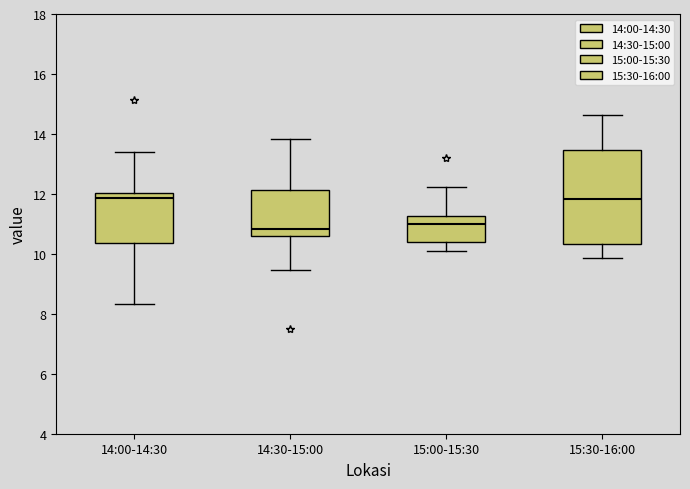

Reading left to right, read every box against the y-axis: the position of its median line, the range the box covers, and the ends of its whiskers. The values are not printed on the chart, so give them approximately, as read against the axis.

14:00-14:30: median 11.8, box 10.4 to 12.0, whiskers 8.4 to 13.4
14:30-15:00: median 10.8, box 10.6 to 12.2, whiskers 9.4 to 13.8
15:00-15:30: median 11.0, box 10.4 to 11.2, whiskers 10.2 to 12.2
15:30-16:00: median 11.8, box 10.4 to 13.4, whiskers 9.8 to 14.6